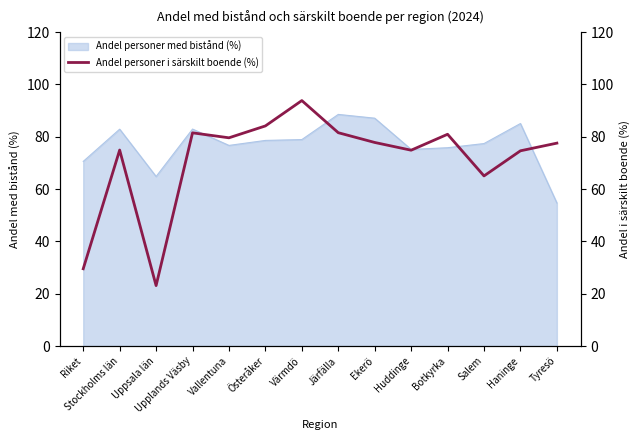

True or false: the data shows 136.6 at Botkyrka.

False